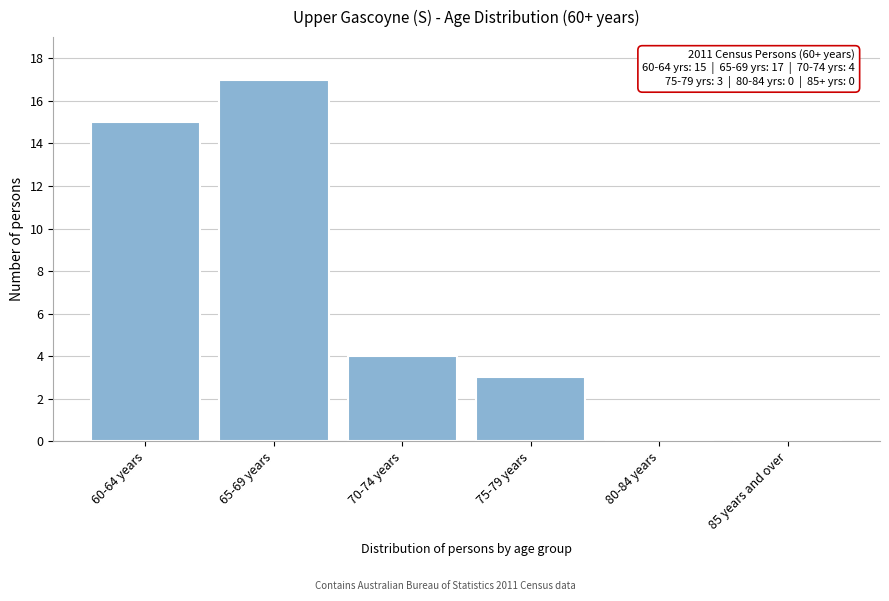

Reading right to left, transcribe all the data shown in this chart.

85 years and over=0	80-84 years=0	75-79 years=3	70-74 years=4	65-69 years=17	60-64 years=15